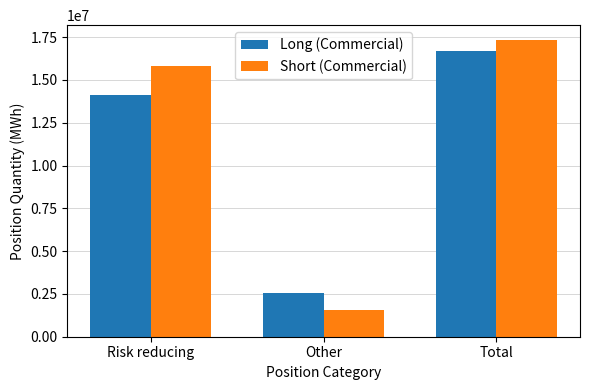

What is the average value of the Short (Commercial) series?

11557728